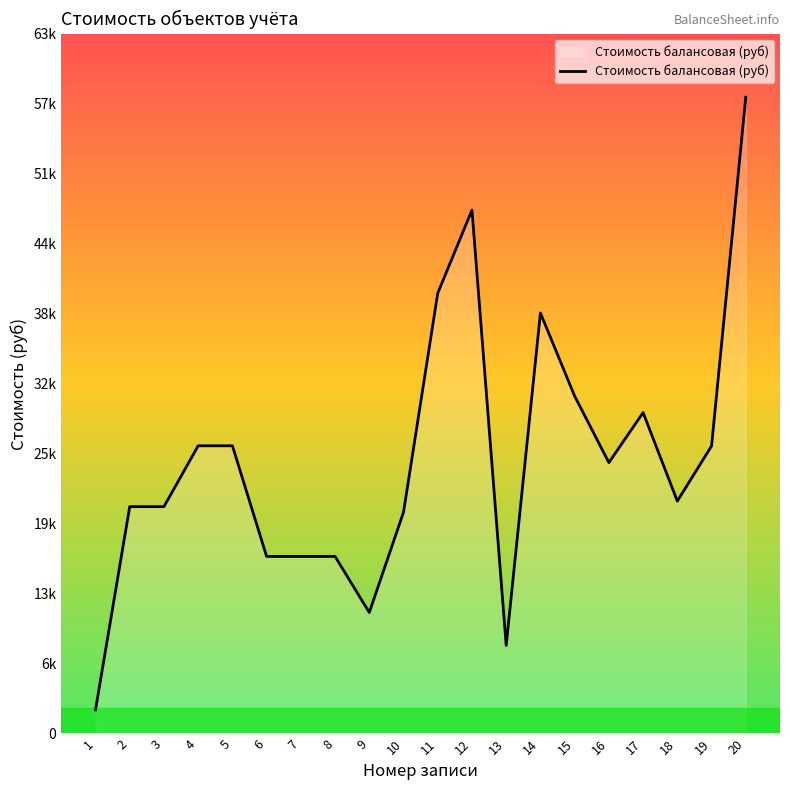

Which category has the highest value across all series?

20